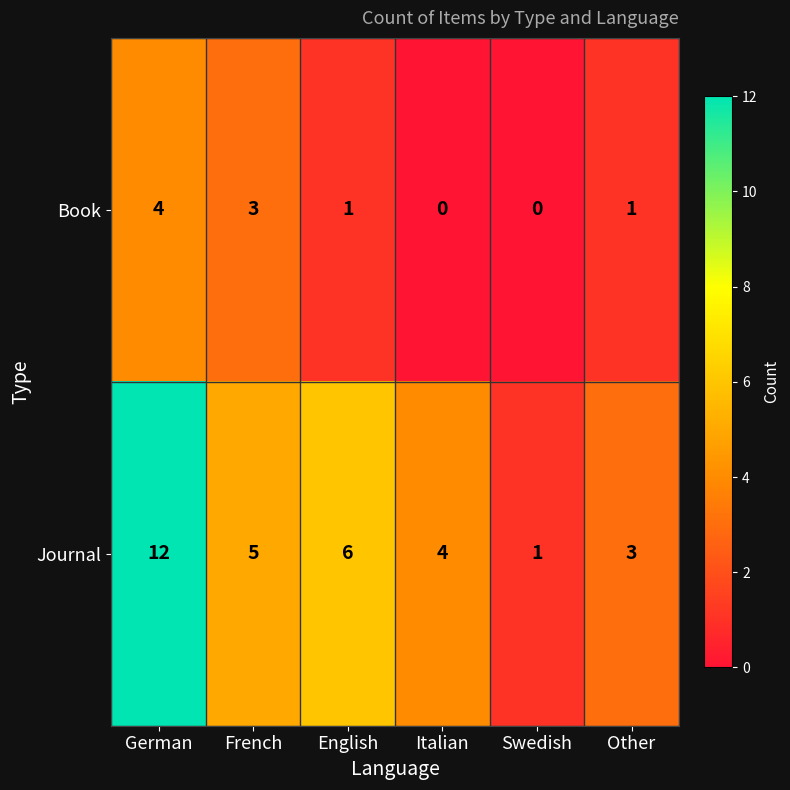

What is the maximum value shown in the chart?

12